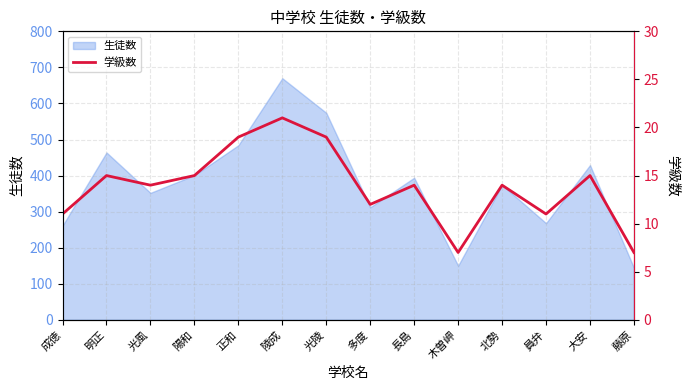

What is the difference between the values at 成徳 and 正和?

8